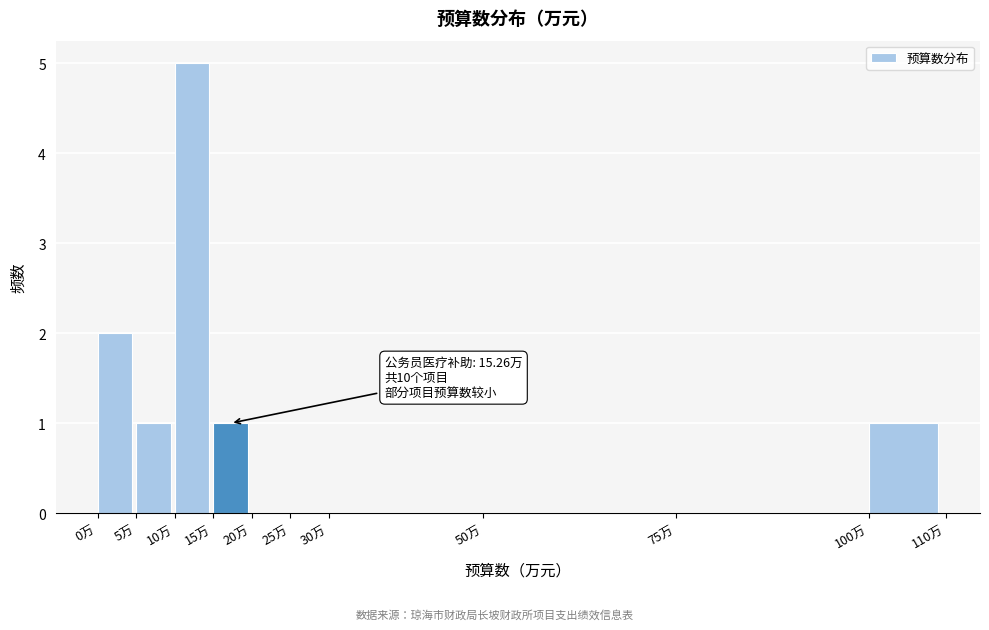

Which range on the x-axis has the tallest bar?

10 to 15